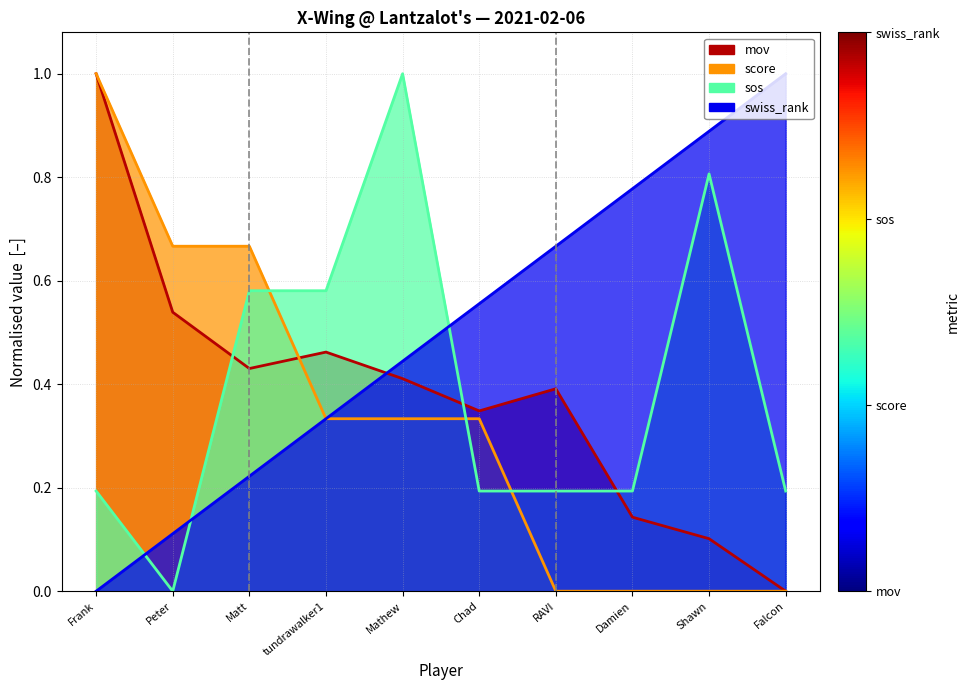

List the series in order of their peak value, lowest first.

mov, swiss_rank, sos, score